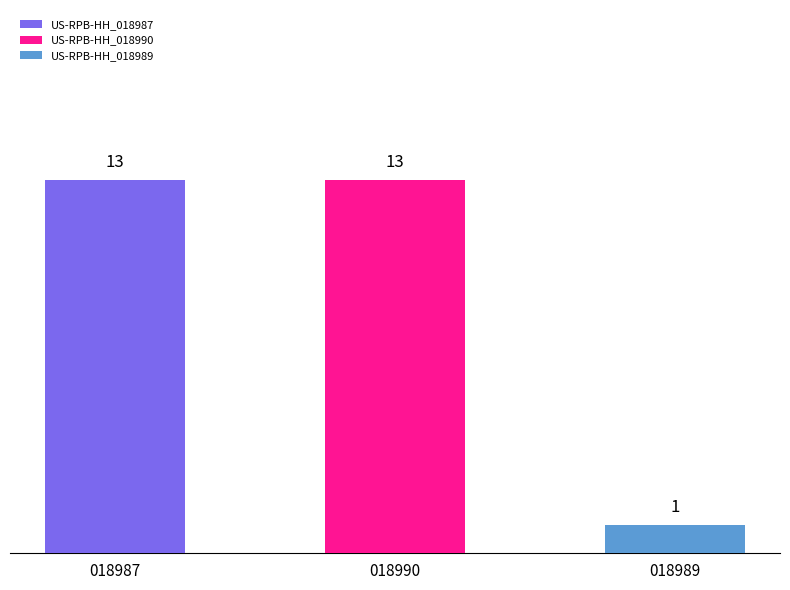

What is the ratio of the value at US-RPB-HH_018989 to the value at US-RPB-HH_018987?

0.1